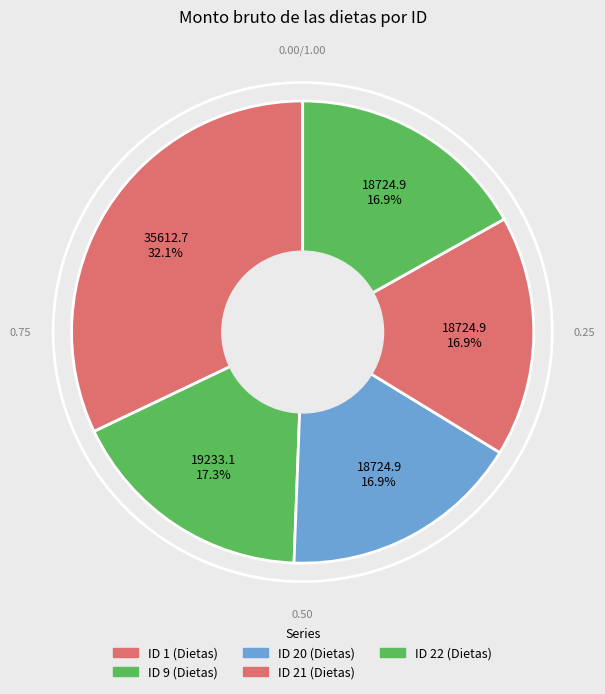

Combined, what portion of the pie is ID 21 (Dietas) and ID 1 (Dietas)?

48.9%